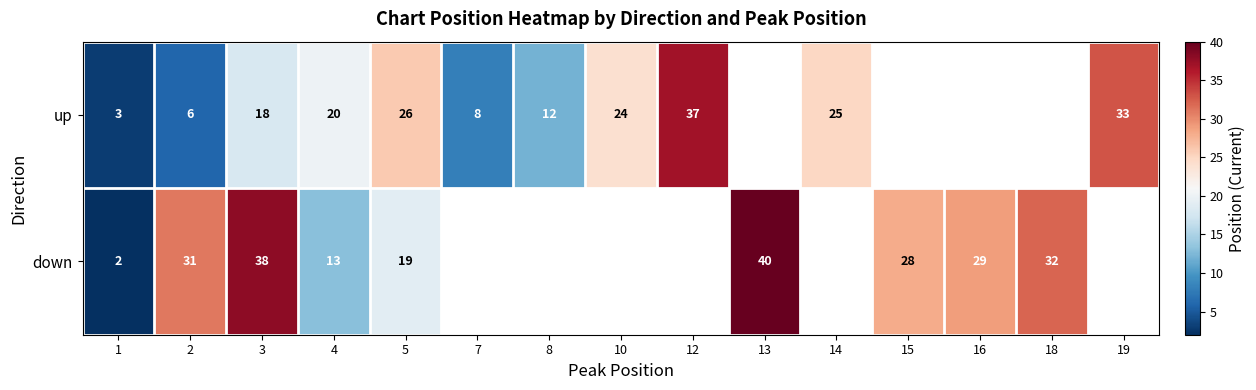

Is the value of down at 16 greater than the value of up at 3?

Yes